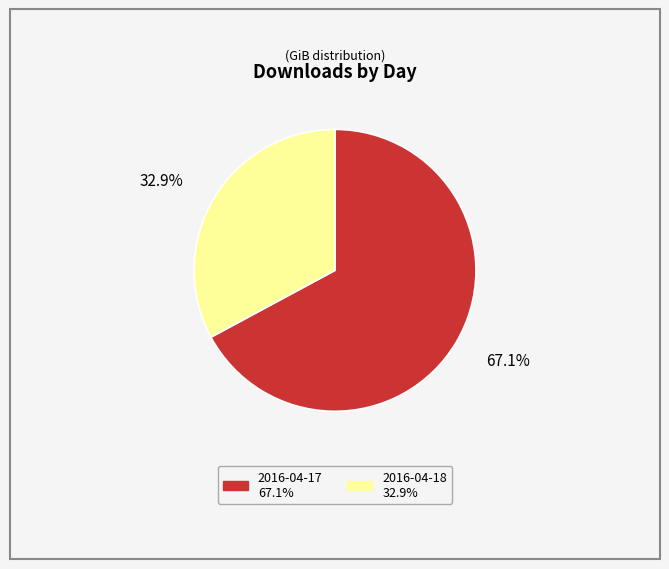

Rank the categories by value from highest to lowest.

2016-04-17, 2016-04-18